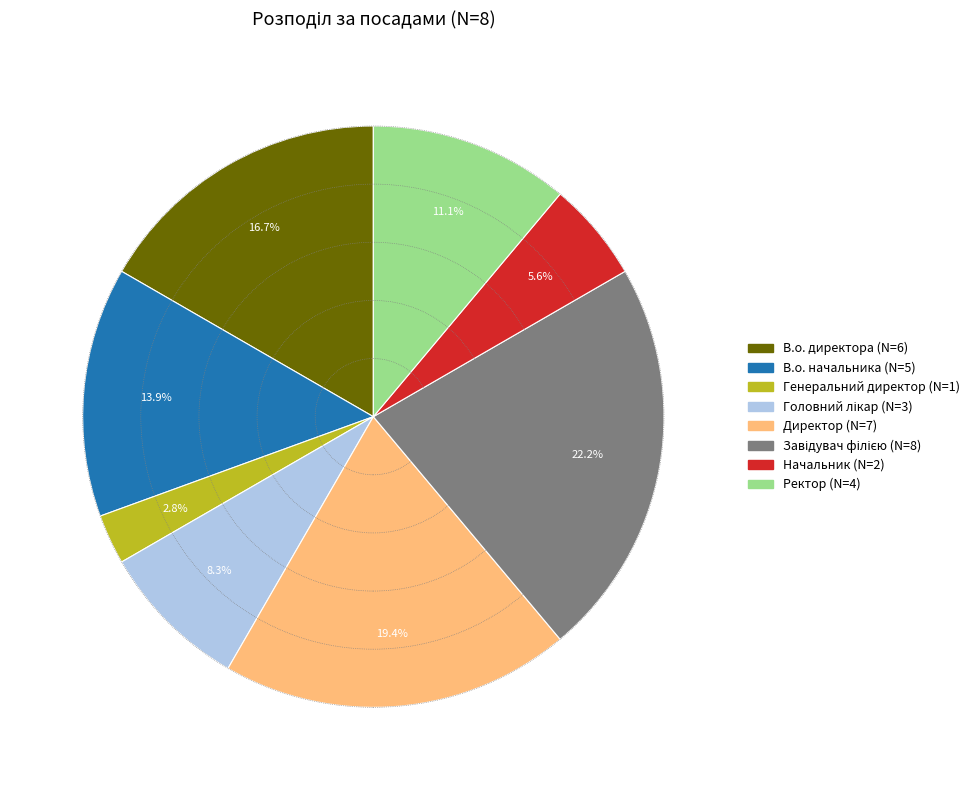

Does Ректор account for over 50% of the chart?

No